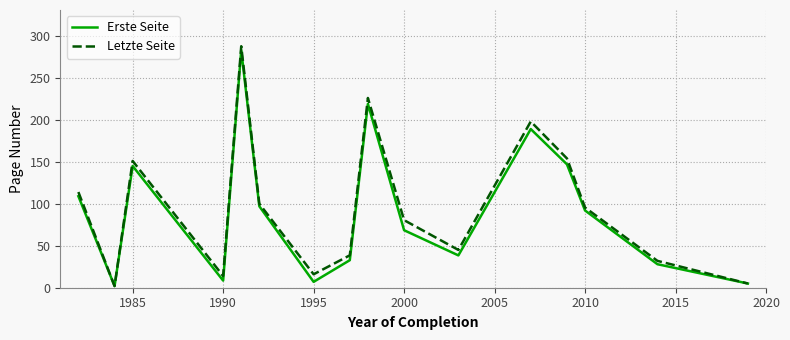

What is the highest value of the Letzte Seite series?

287.7